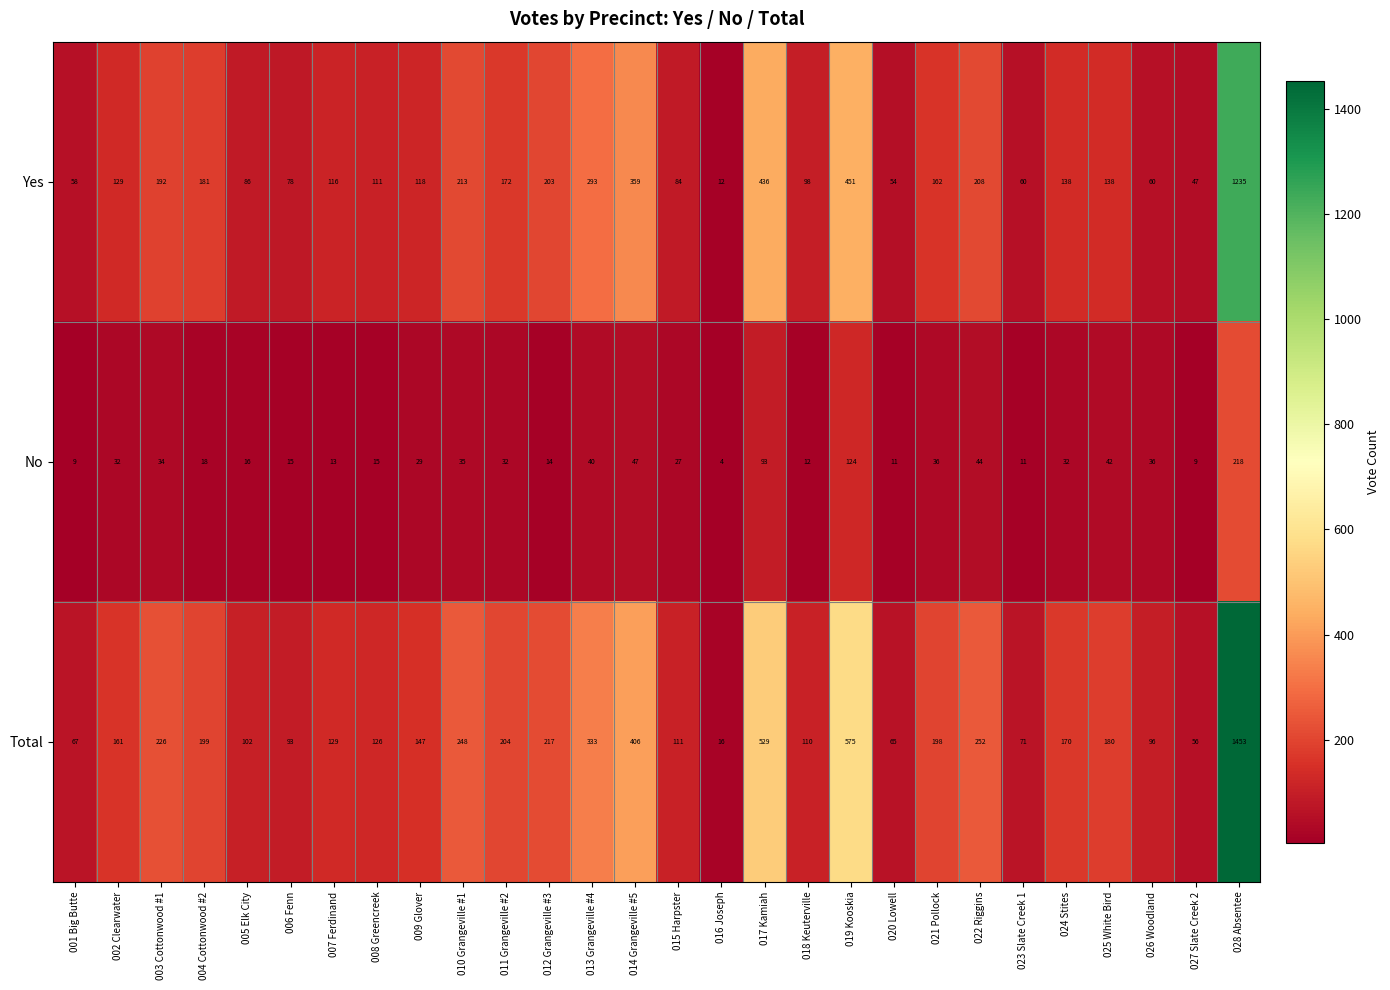

Is it true that No equals 44 at 022 Riggins?

True